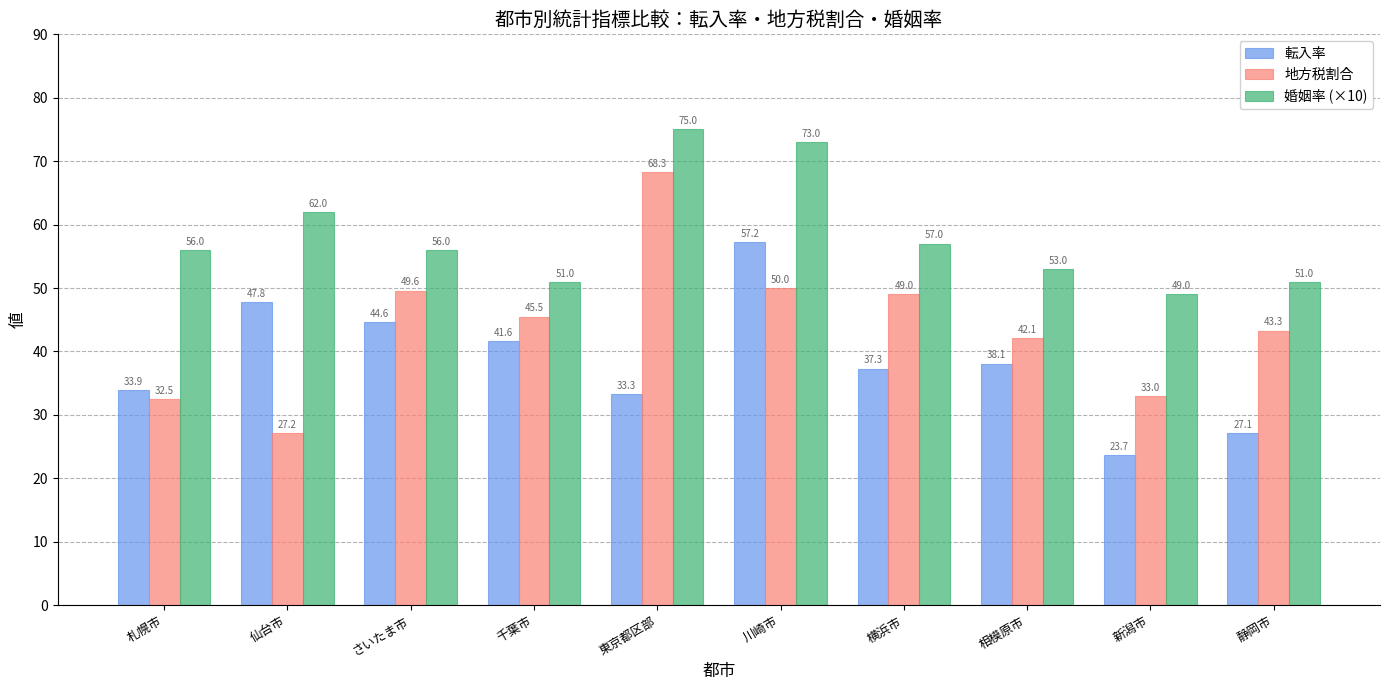

Which series changed the most between 東京都区部 and 相模原市?

地方税割合